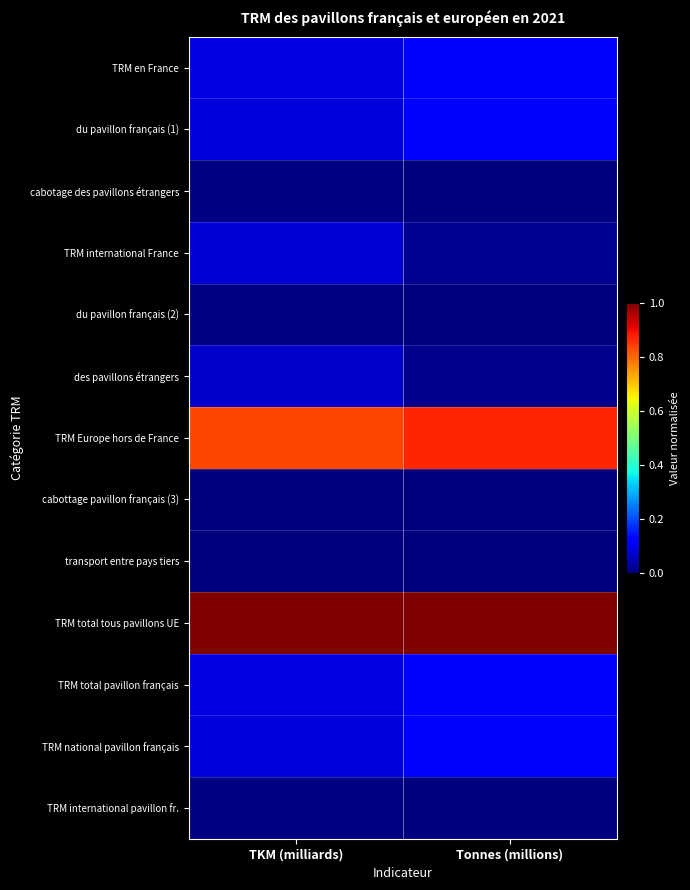

At TKM (milliards), list the series in order from largest to smallest.

TRM total tous pavillons UE, TRM Europe hors de France, TRM en France, TRM total pavillon français, du pavillon français (1), TRM national pavillon français, TRM international France, des pavillons étrangers, cabotage des pavillons étrangers, TRM international pavillon fr., du pavillon français (2), cabottage pavillon français (3), transport entre pays tiers